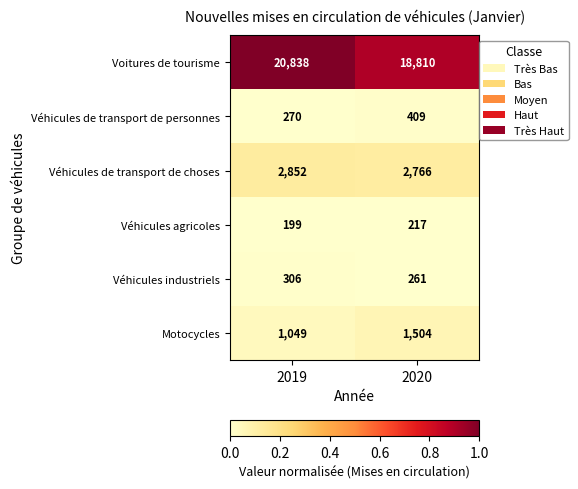

Is it true that Véhicules industriels equals 435 at 2019?

False